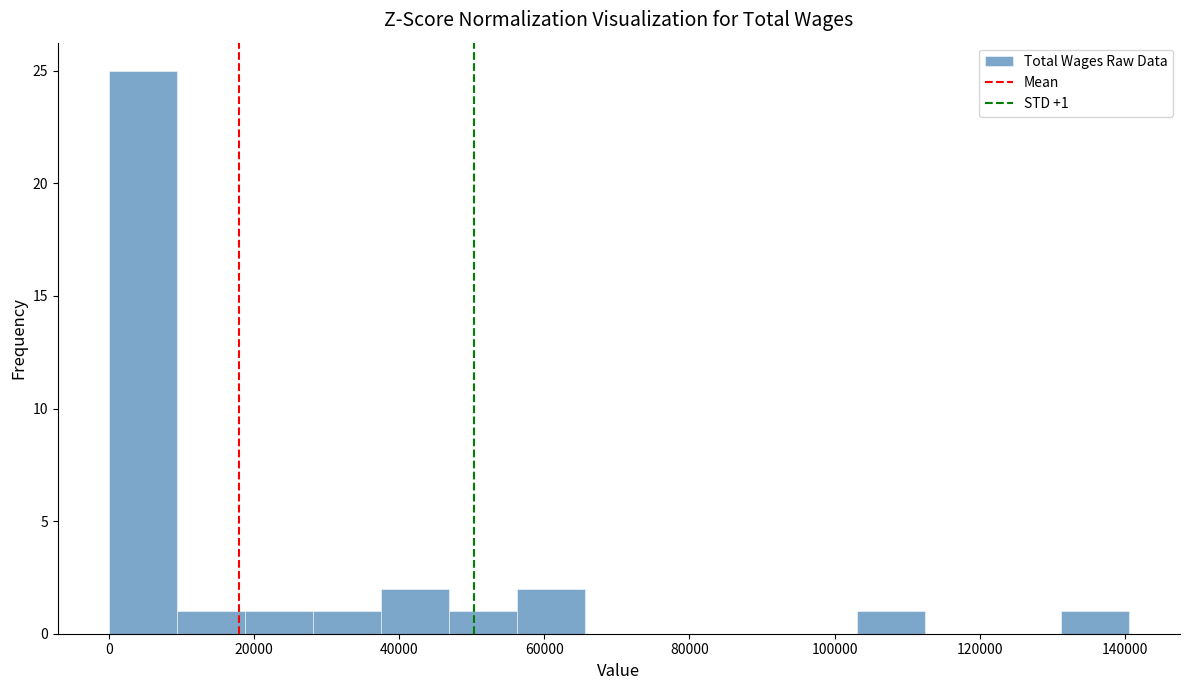

Which range on the x-axis has the tallest bar?

0 to 10000